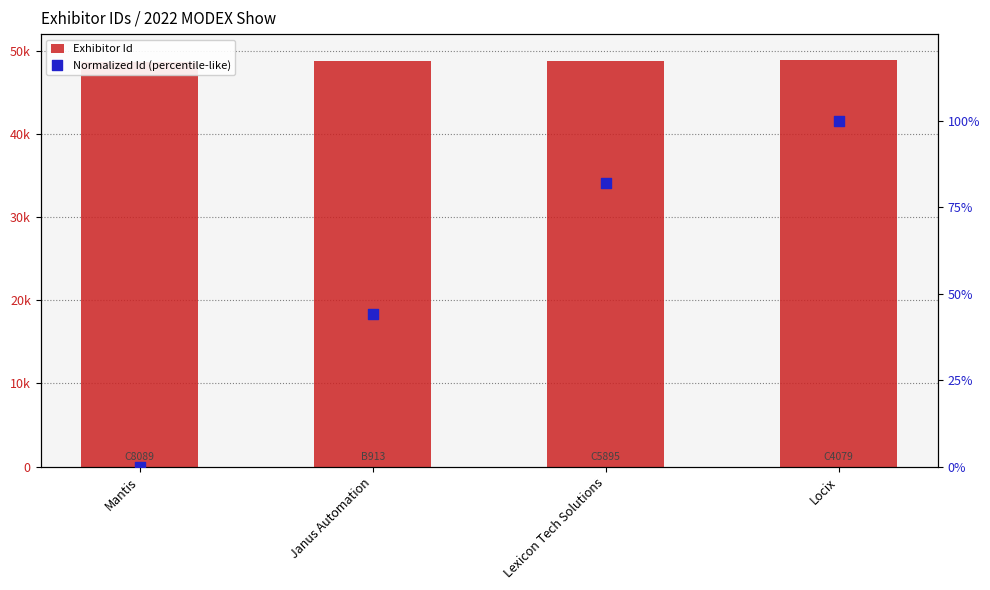

At which category is the sum across all series the highest?

Locix